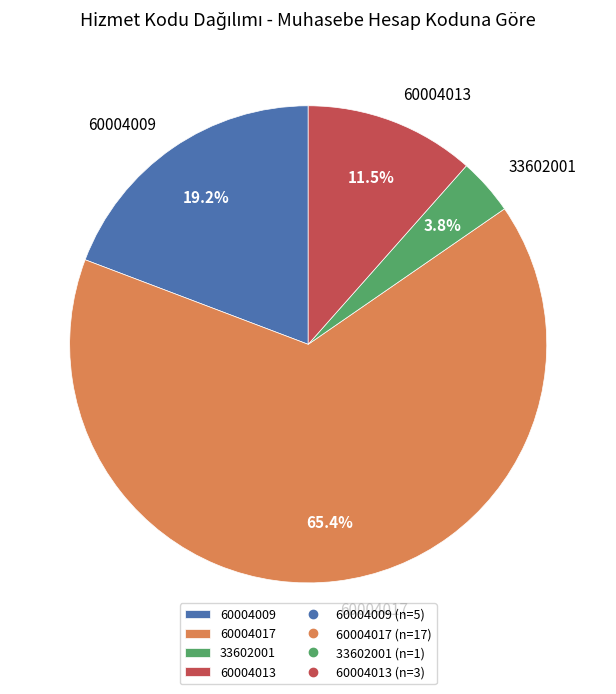

How many slices are in this pie chart?

4